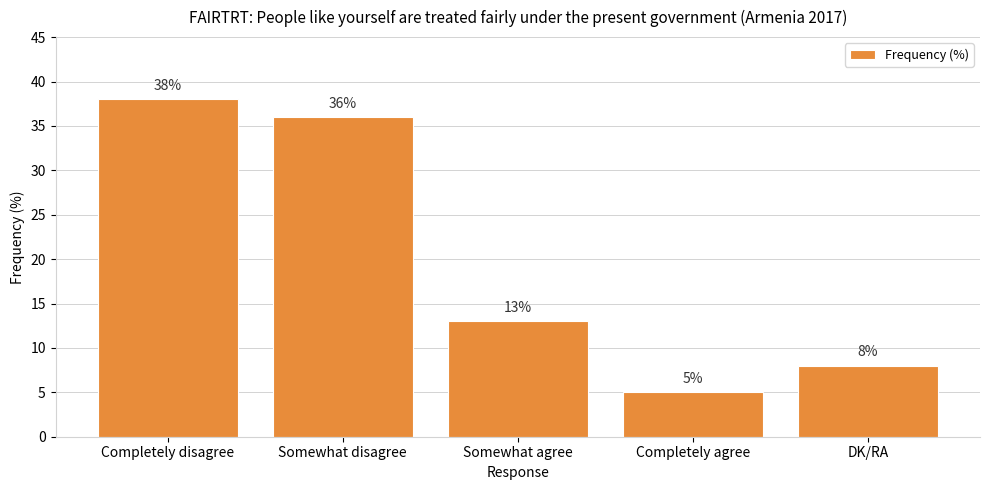

Does the chart contain any negative values?

No